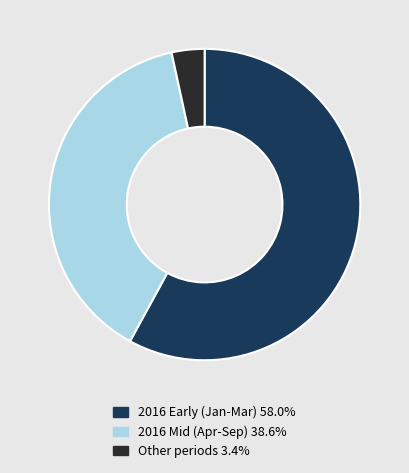

Do 2016 Early (Jan-Mar) 58.0% and 2016 Mid (Apr-Sep) 38.6% together represent more than half of the pie?

Yes